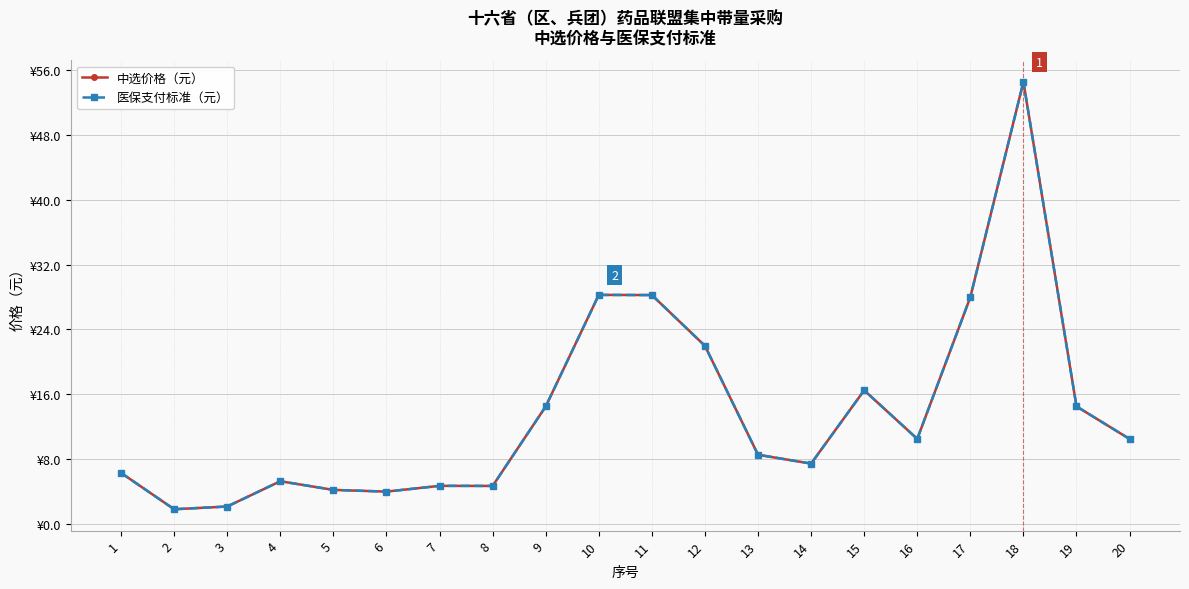

Does the chart have visible grid lines?

Yes